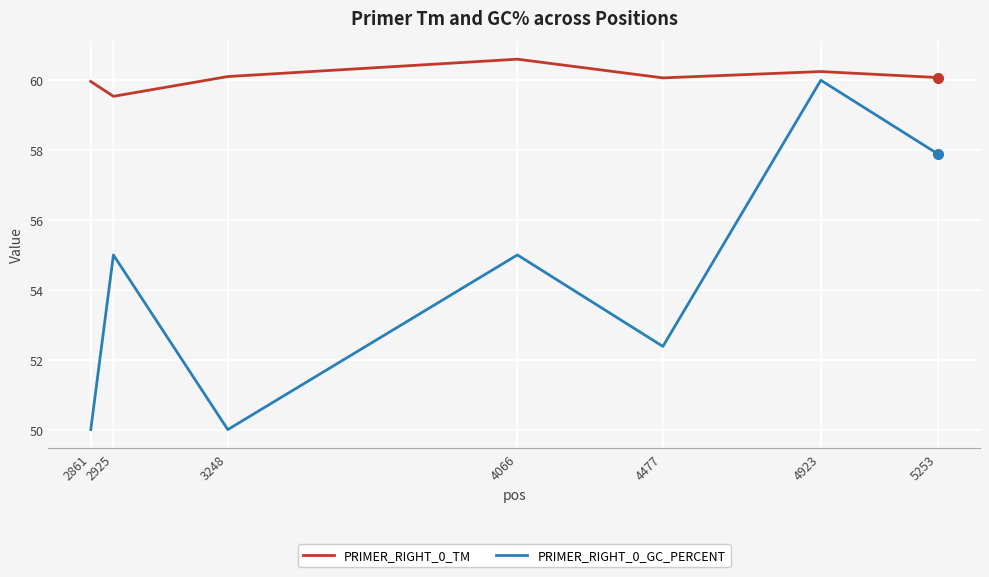

True or false: PRIMER_RIGHT_0_TM and PRIMER_RIGHT_0_GC_PERCENT intersect in this chart.

False